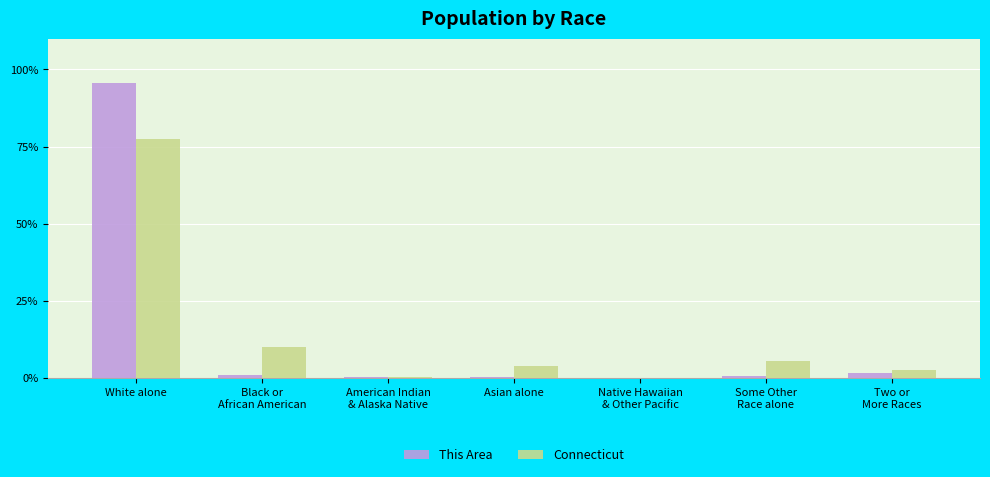

What is the highest value of the Connecticut series?

77.6